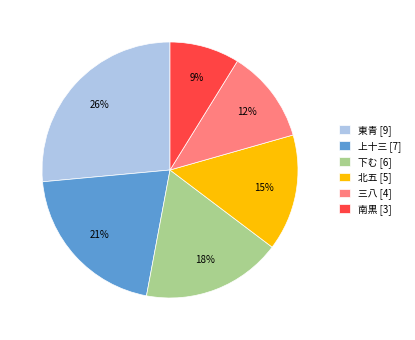

What is the largest slice in the pie chart?

東青 [9]